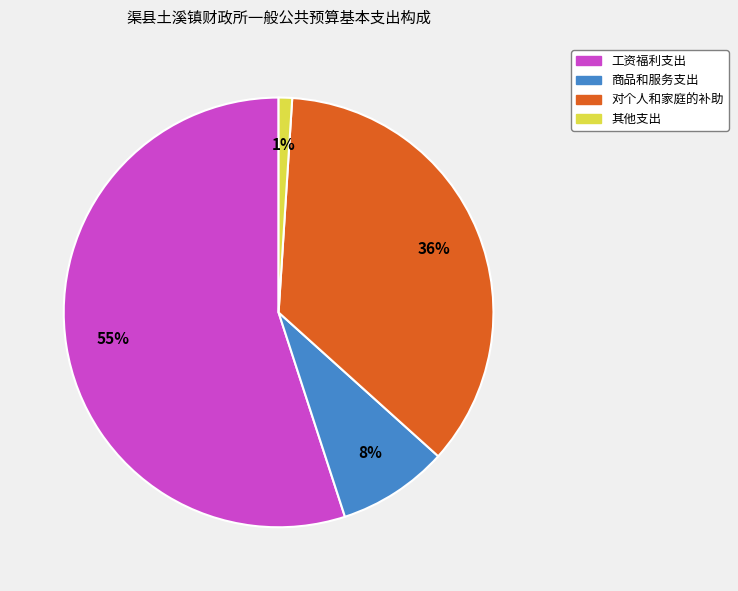

Is it true that 对个人和家庭的补助 is 26% of the pie?

False